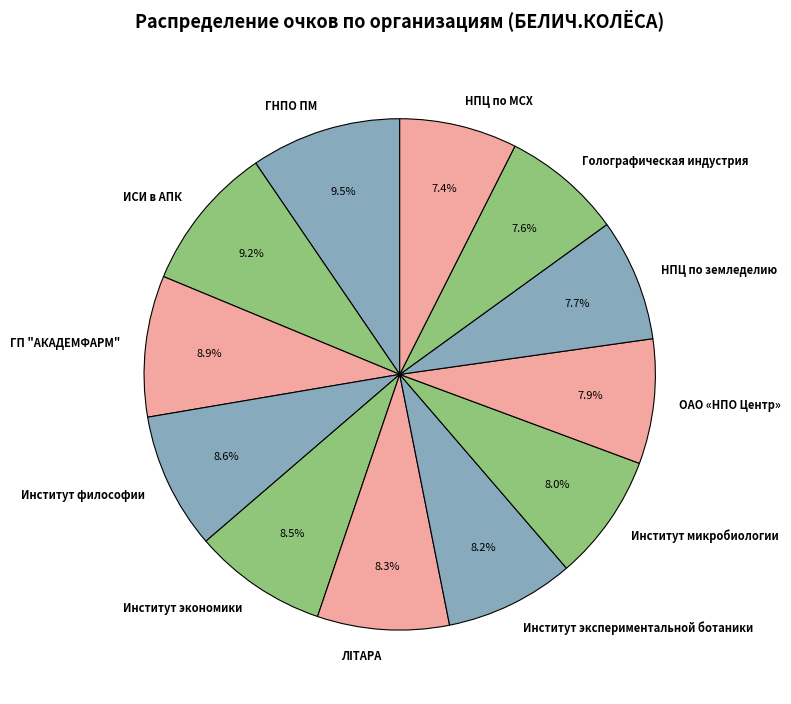

Does ОАО «НПО Центр» represent more than half of the total?

No